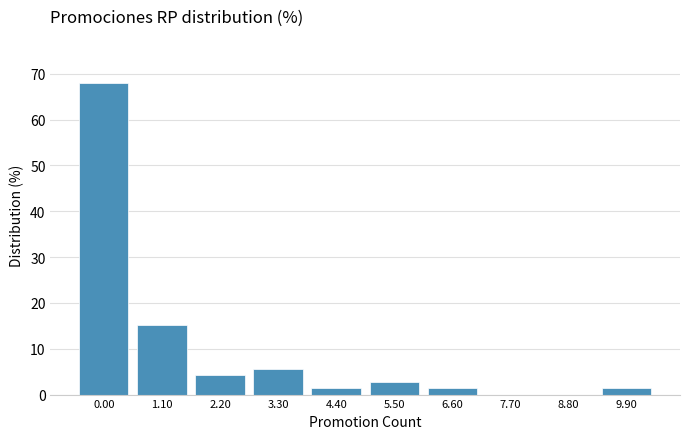

Reading right to left, list all the values displayed in this chart.

9.90=1.4	8.80=0.0	7.70=0.0	6.60=1.4	5.50=2.8	4.40=1.4	3.30=5.6	2.20=4.2	1.10=15.3	0.00=68.1